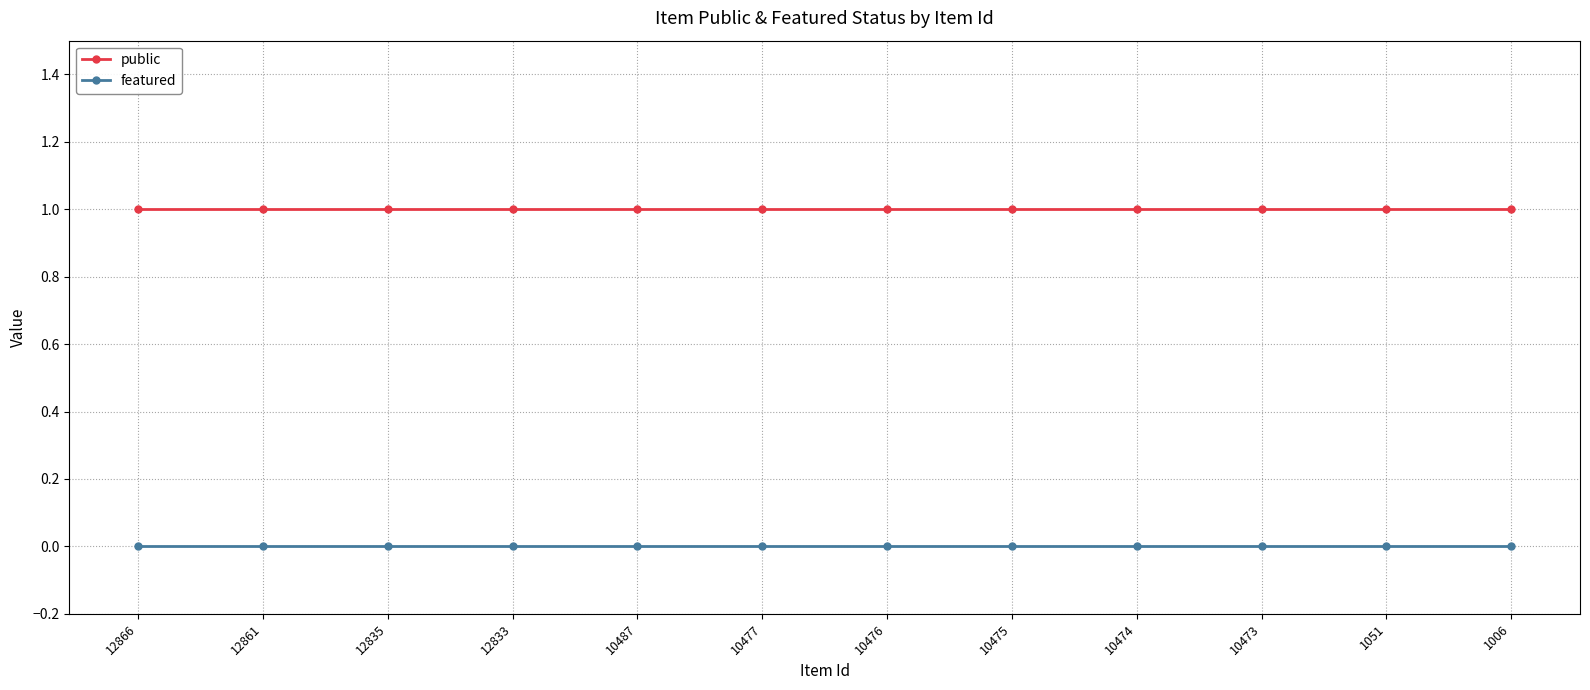

Reading left to right, list all the values displayed in this chart.

public: 1	1	1	1	1	1	1	1	1	1	1	1
featured: 0	0	0	0	0	0	0	0	0	0	0	0